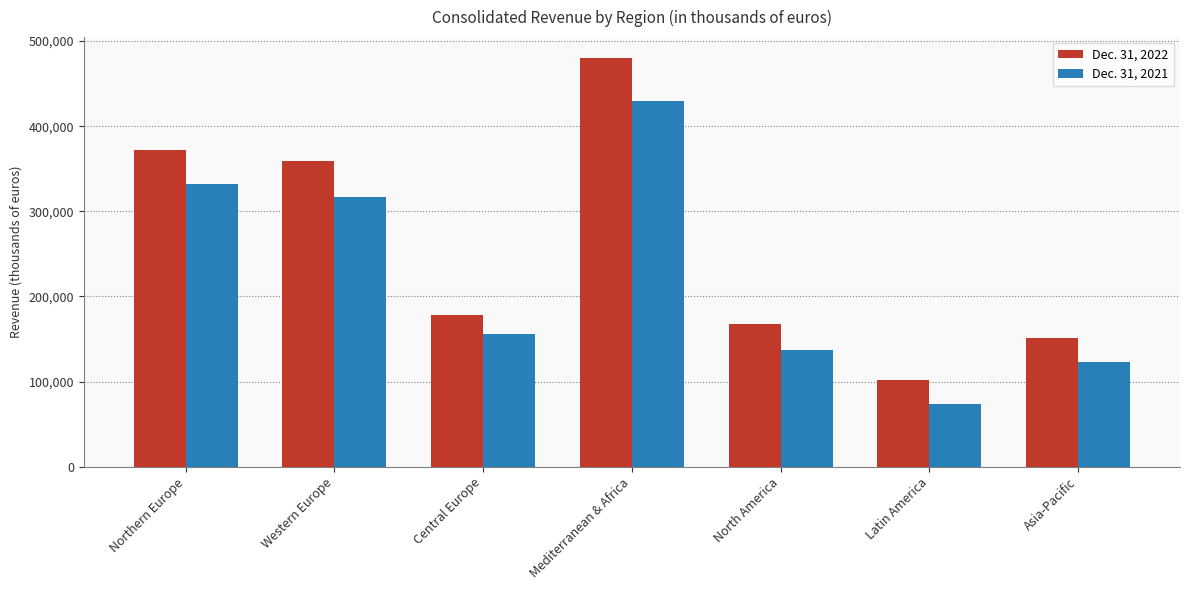

Is it true that Dec. 31, 2021 equals 221246 at Asia-Pacific?

False